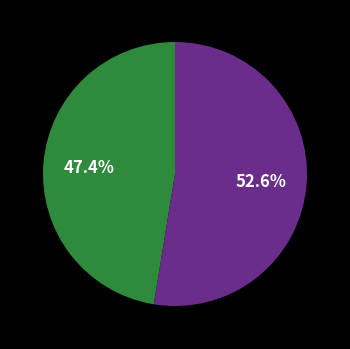

Is there a majority slice in this chart?

Yes